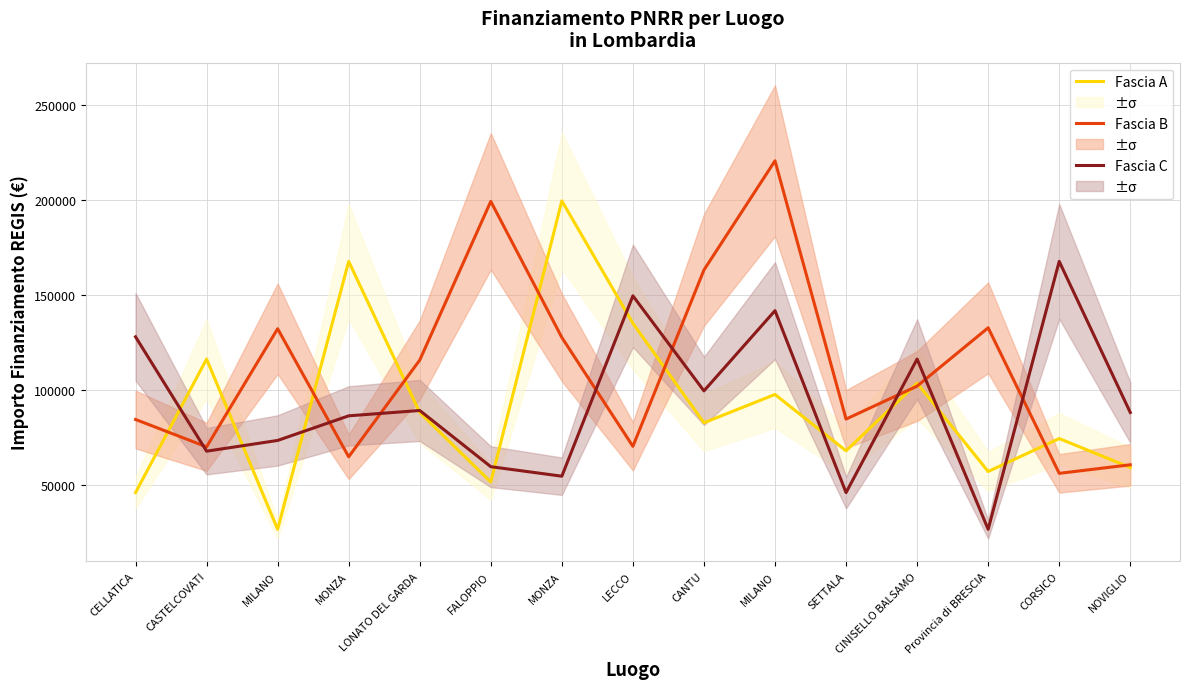

Reading left to right, transcribe all the data shown in this chart.

Fascia A: CELLATICA=46044.5	CASTELCOVATI=116324.6	MILANO=26730.0	MONZA=167724.8	LONATO DEL GARDA=88213.8	FALOPPIO=51620.1	MONZA=199567.7	LECCO=135157.2	CANTU=82798.6	MILANO=97694.9	SETTALA=68057.8	CINISELLO BALSAMO=103619.9	Provincia di BRESCIA=57160.7	CORSICO=74486.0	NOVIGLIO=59229.0
Fascia B: CELLATICA=84538.8	CASTELCOVATI=70120.9	MILANO=132279.7	MONZA=64886.6	LONATO DEL GARDA=115789.8	FALOPPIO=199303.9	MONZA=127674.8	LECCO=70397.4	CANTU=163198.8	MILANO=220663.0	SETTALA=84744.5	CINISELLO BALSAMO=102092.5	Provincia di BRESCIA=132781.0	CORSICO=56181.6	NOVIGLIO=60687.8
Fascia C: CELLATICA=128032.6	CASTELCOVATI=67843.7	MILANO=73496.1	MONZA=86448.2	LONATO DEL GARDA=89266.3	FALOPPIO=59681.5	MONZA=54682.1	LECCO=149604.4	CANTU=99582.8	MILANO=141794.5	SETTALA=46044.5	CINISELLO BALSAMO=116324.6	Provincia di BRESCIA=26730.0	CORSICO=167724.8	NOVIGLIO=88213.8